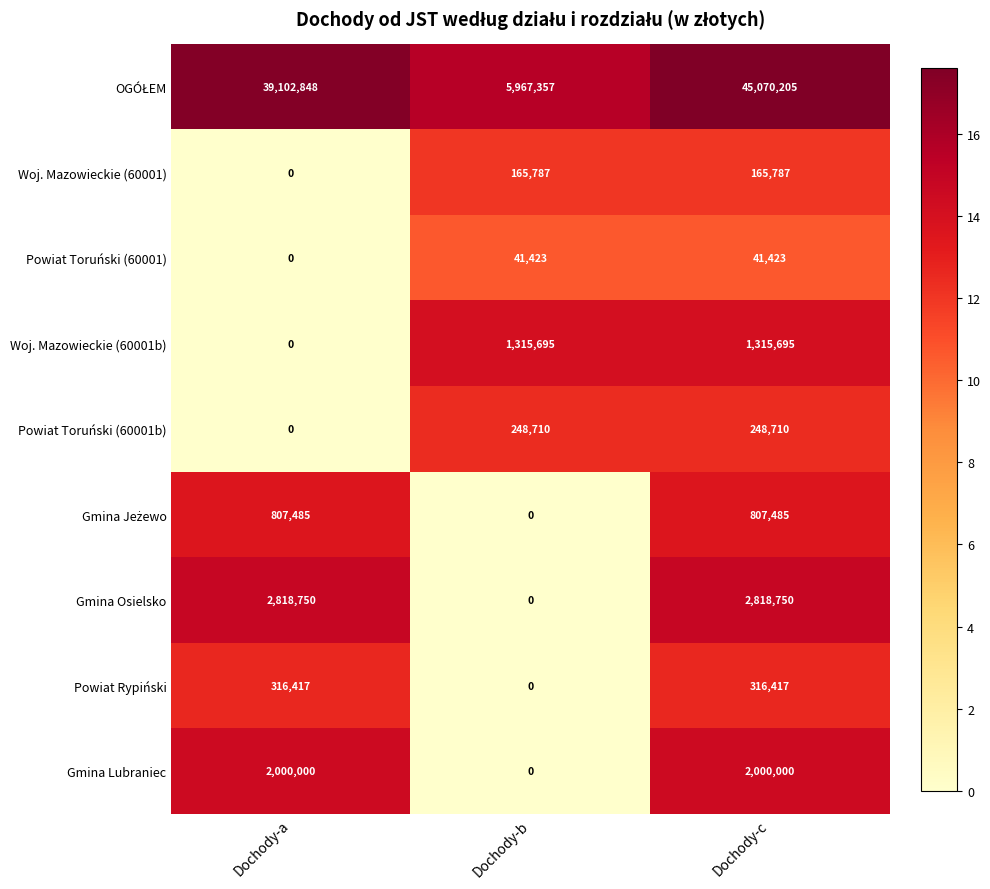

What is the spread (max minus min) of values at Dochody-c?

45028782